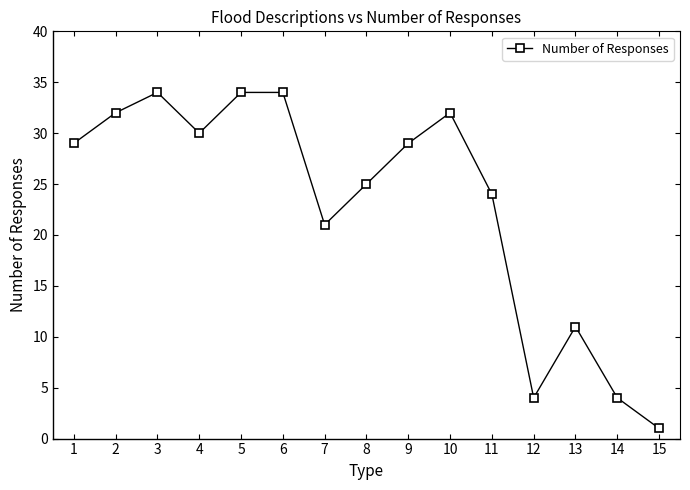

Which label corresponds to the smallest value in the chart?

15